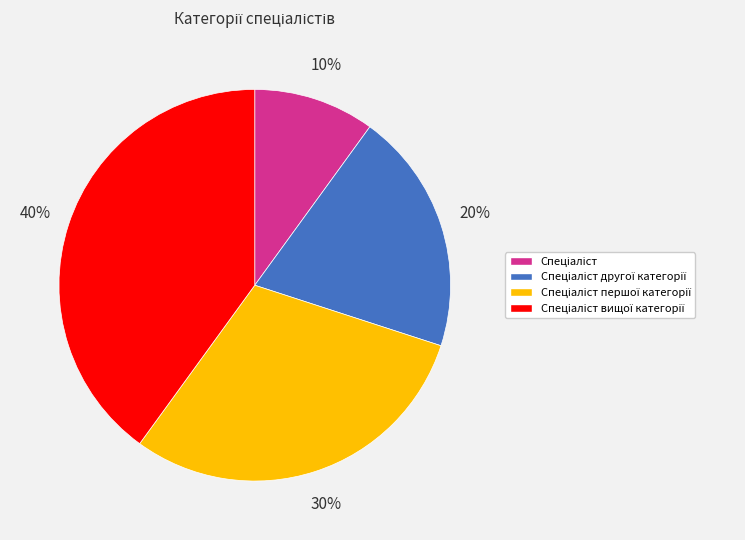

To the nearest percent, what is the average slice percentage?

25%